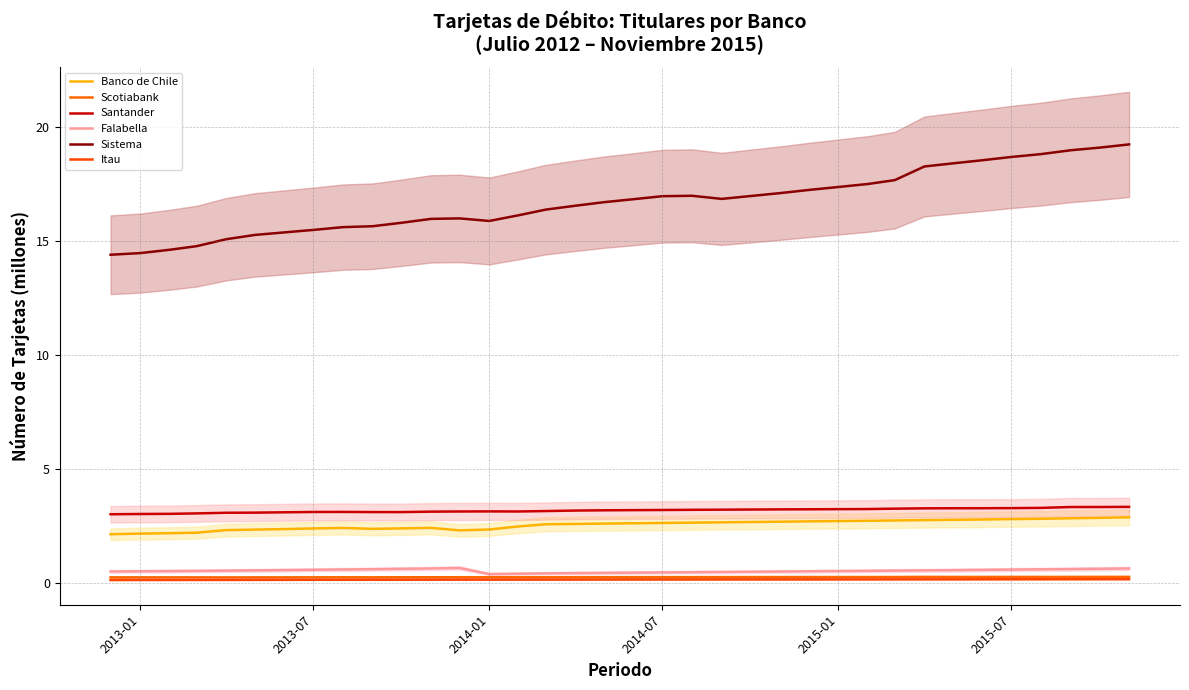

Which series has the largest total across all categories?

Sistema